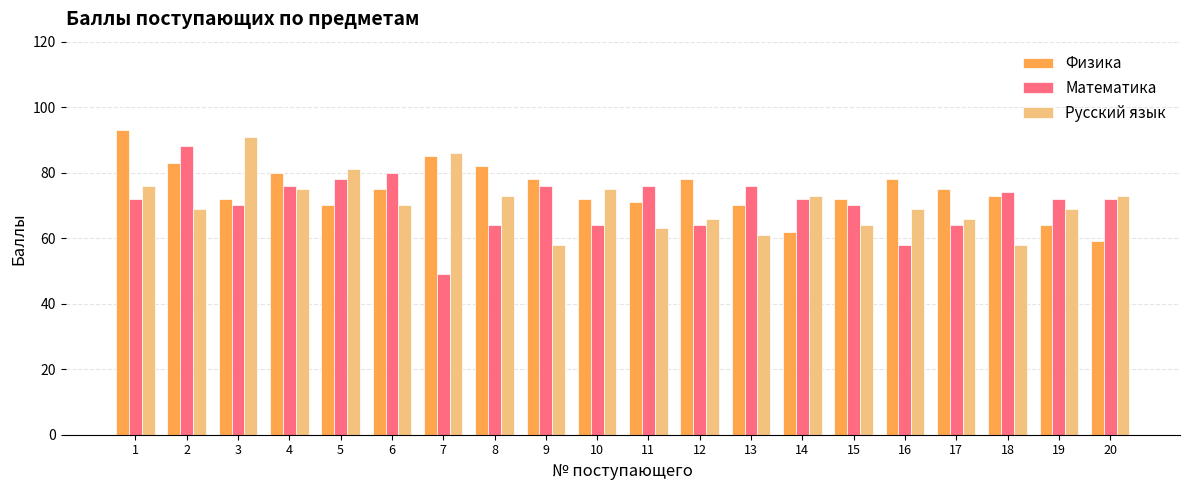

Which series has the largest total across all categories?

Физика